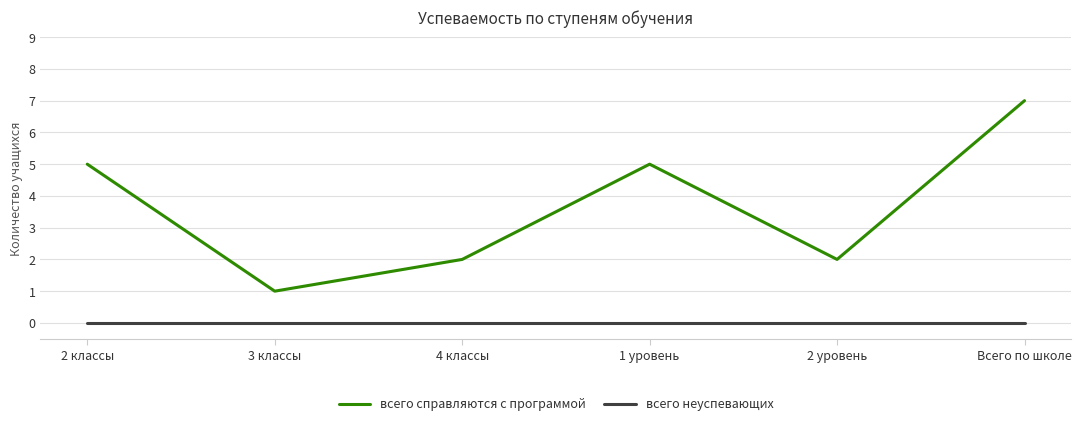

How many interior local peaks does the всего справляются с программой series have?

1